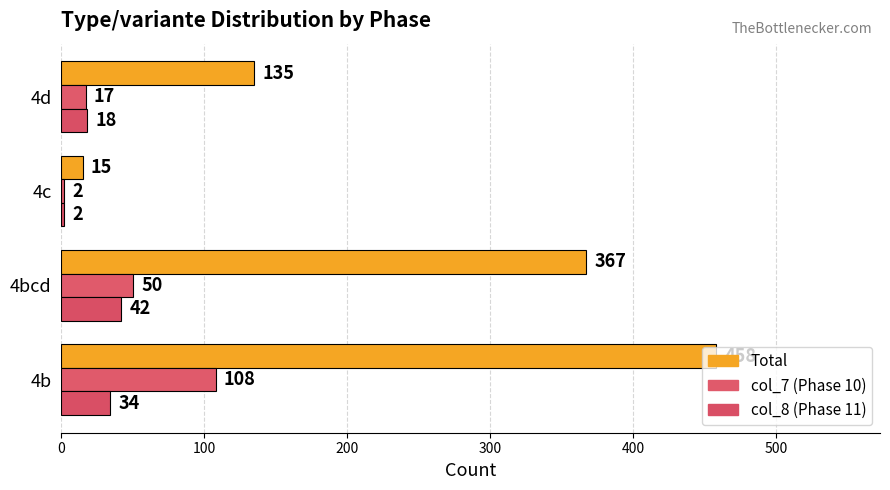

How many distinct data groups are displayed?

3